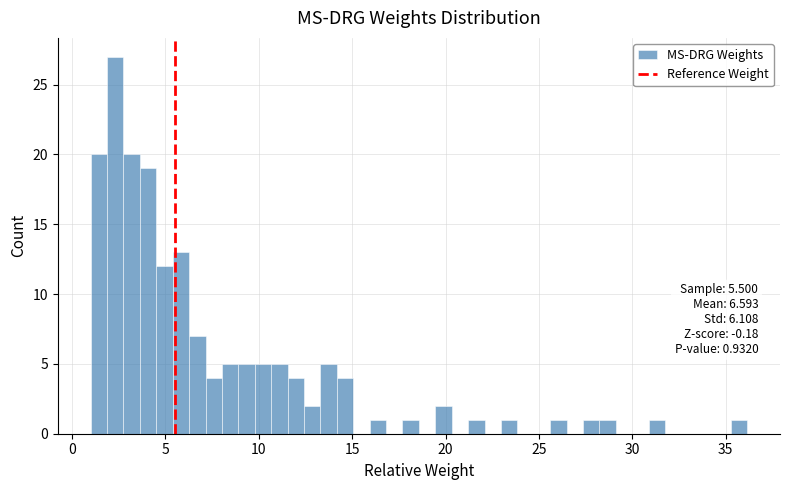

Around what value on the x-axis is the tallest bar? Give the approximate position of its centre, as read against the axis.

2.5